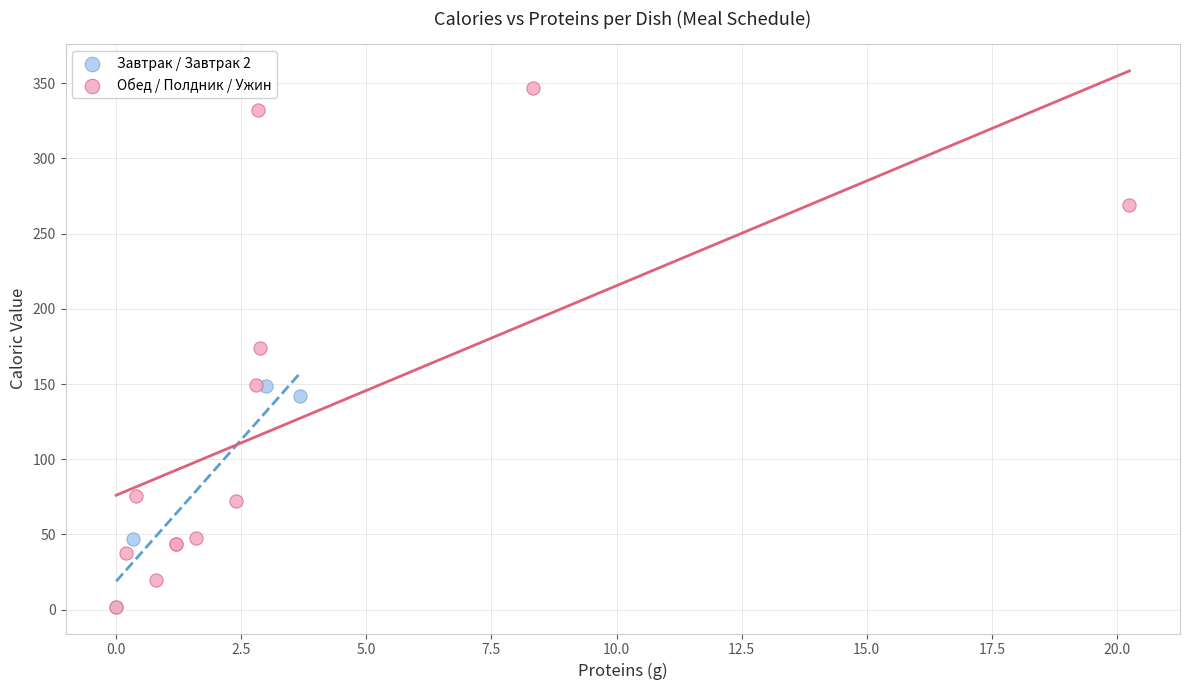

Which series has the widest spread of Y values?

Обед / Полдник / Ужин